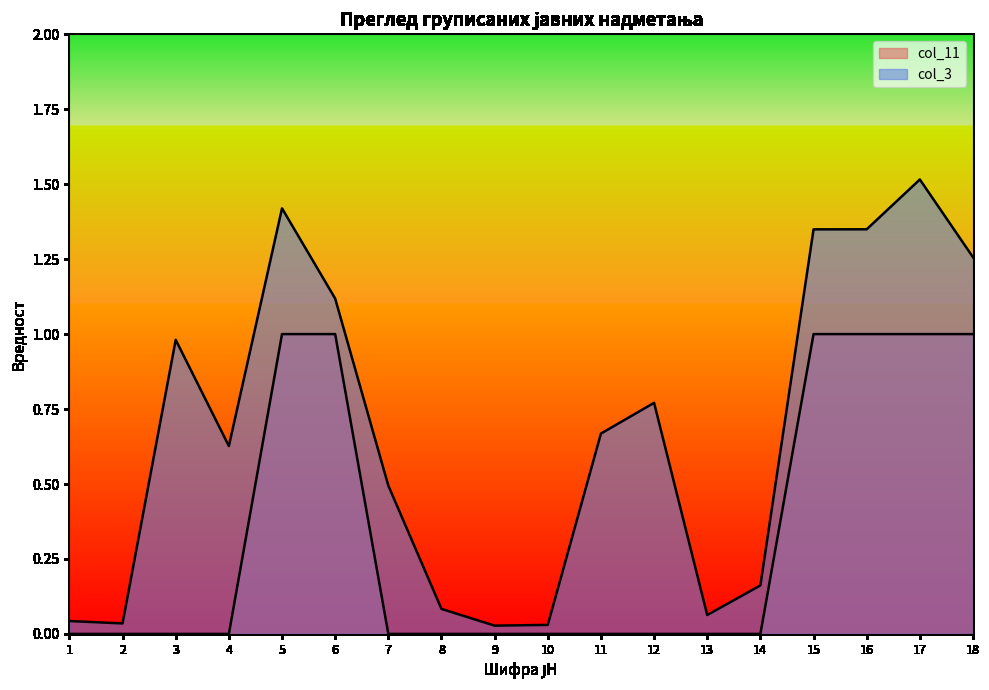

True or false: col_3 and col_11 cross at least once.

False